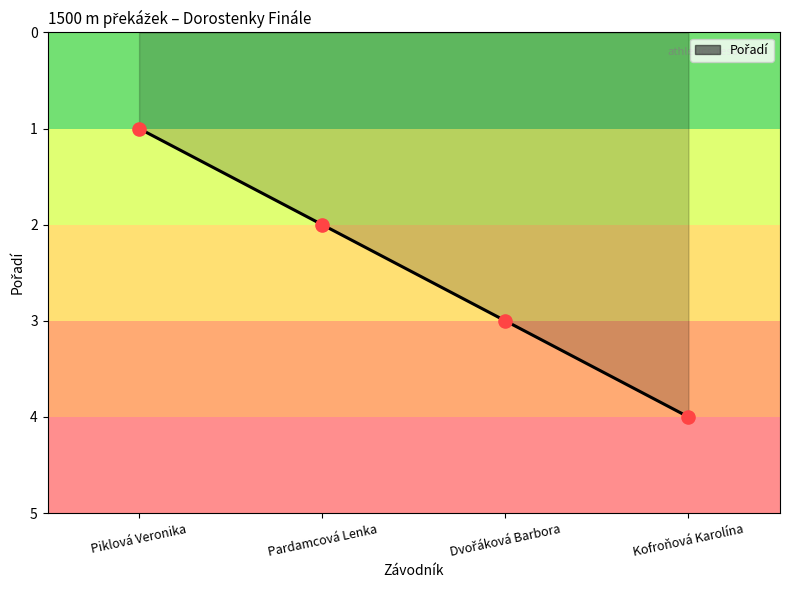

Between Kofroňová Karolína and Pardamcová Lenka, which is larger?

Kofroňová Karolína